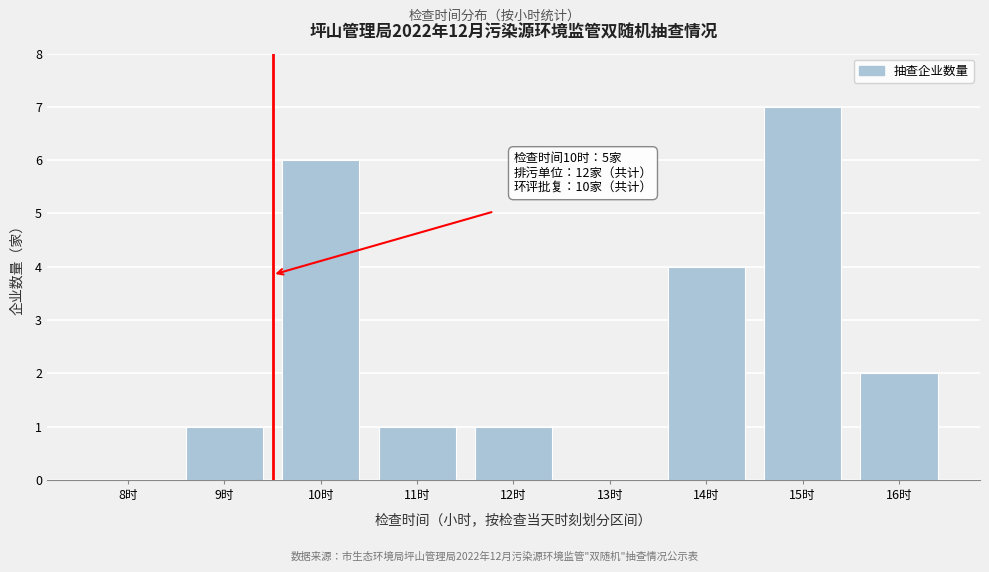

Reading left to right, what are all the values shown in this chart?

8时=0	9时=1	10时=6	11时=1	12时=1	13时=0	14时=4	15时=7	16时=2